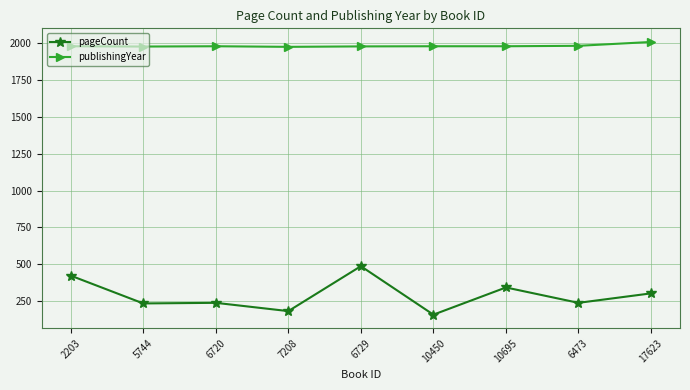

Which series changed the most between 6729 and 10450?

pageCount